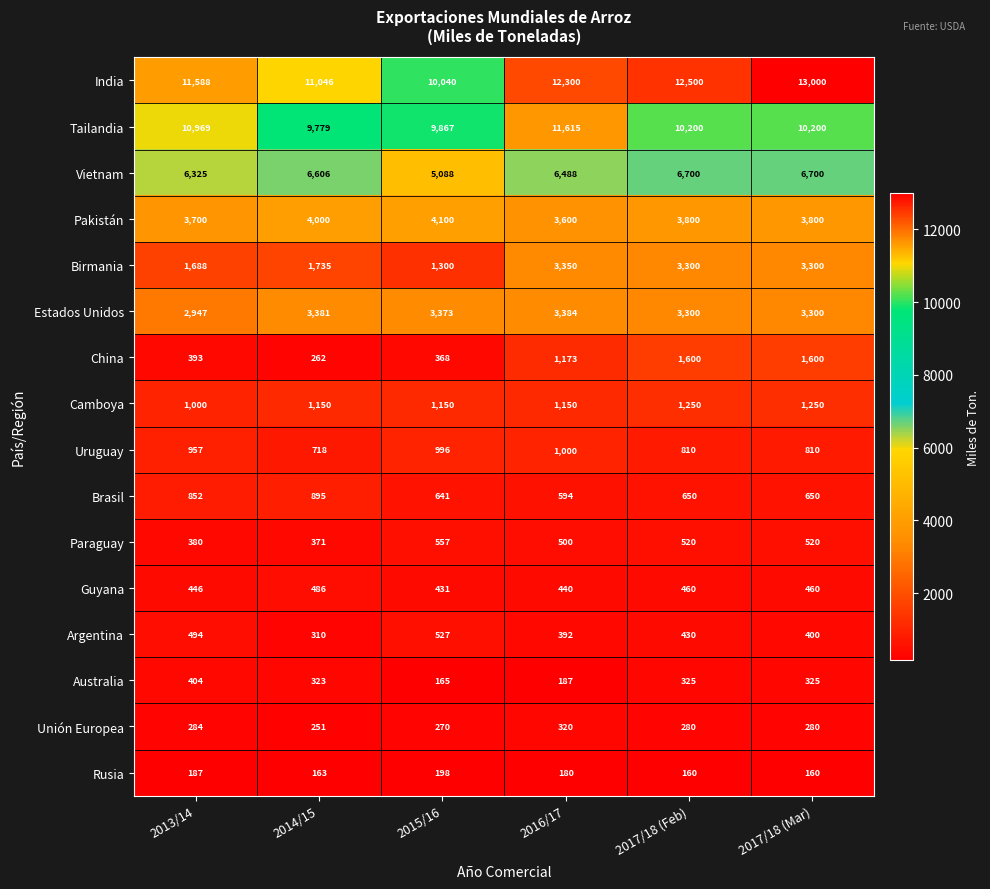

At how many categories does at least one series exceed 4781?

6